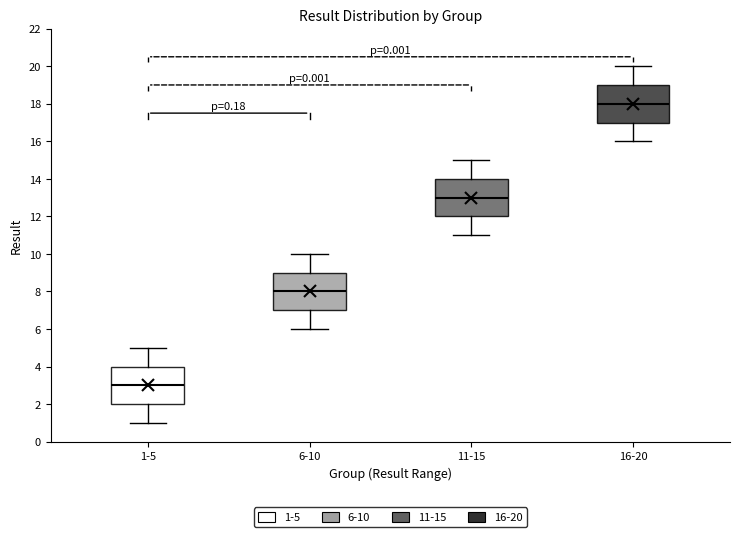

Which box's median line is the highest?

16-20